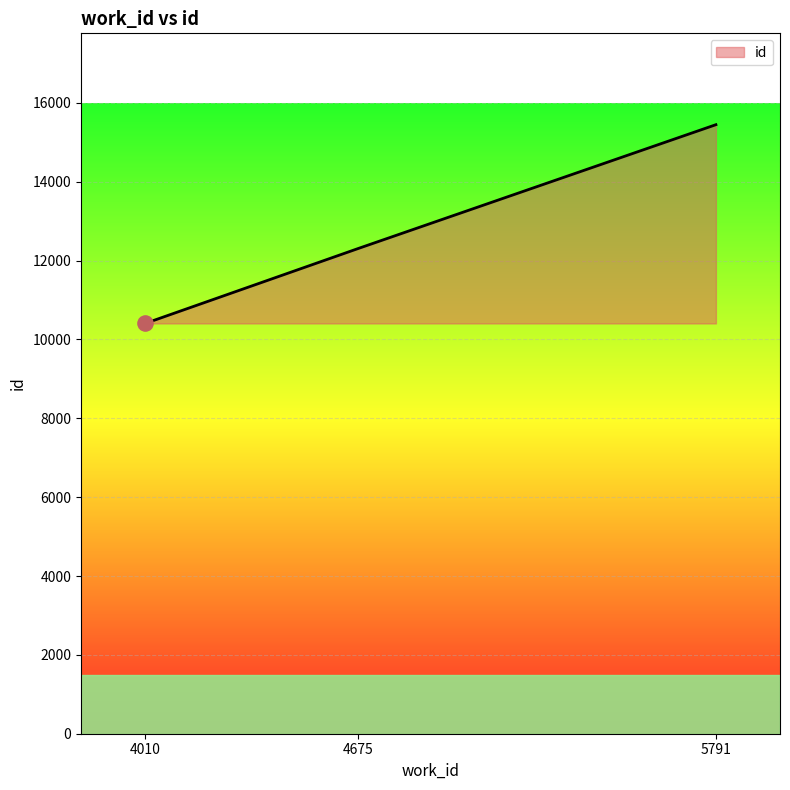

Between 5791 and 4675, which is larger?

5791